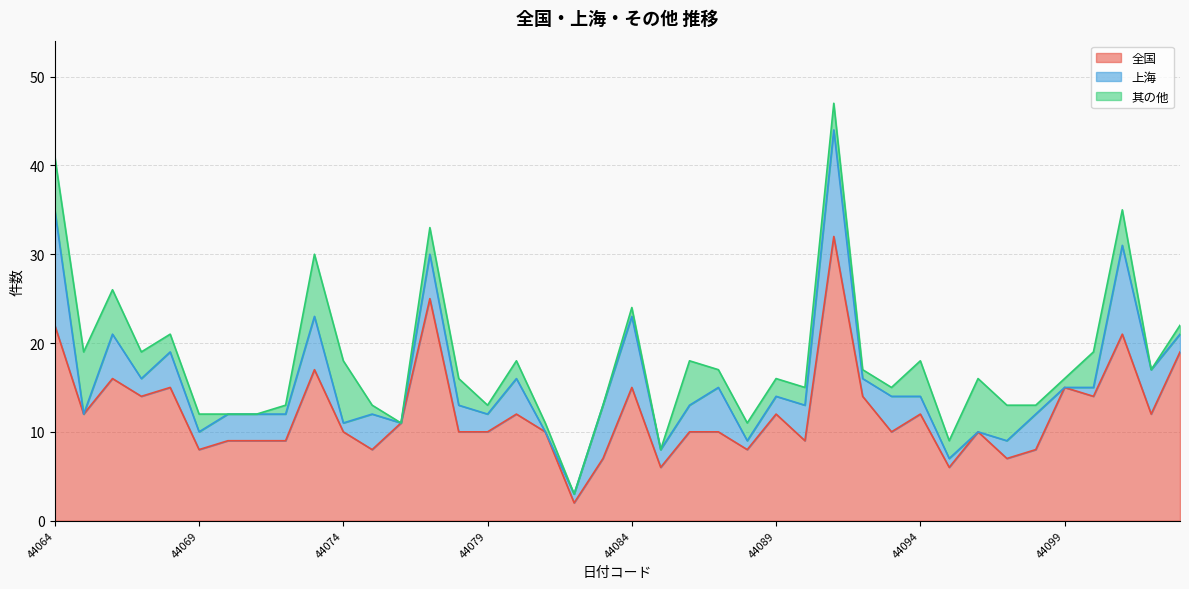

Which has a higher value, 44084 or 44078?

44084